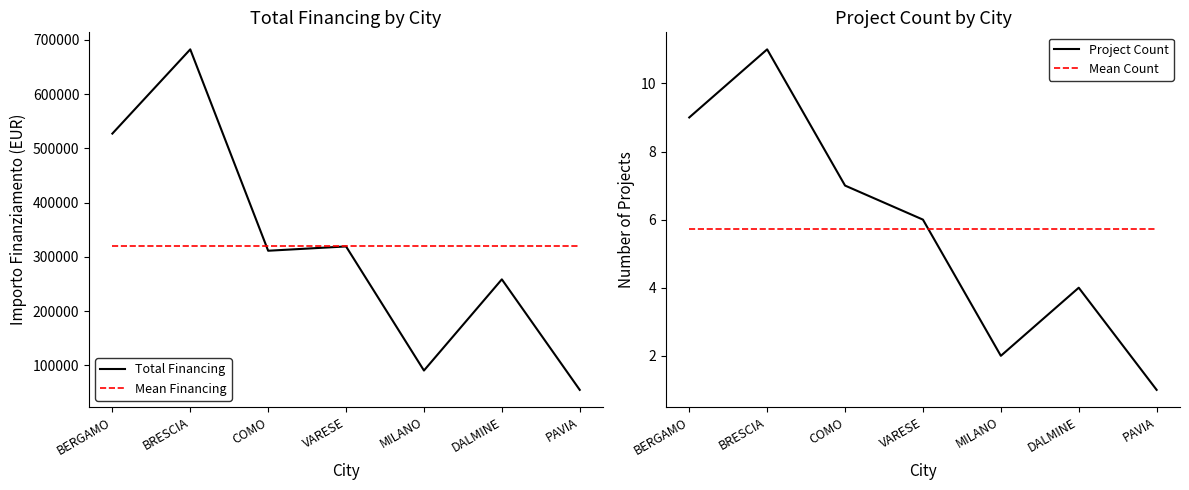

At how many categories does at least one series exceed 283276?

7